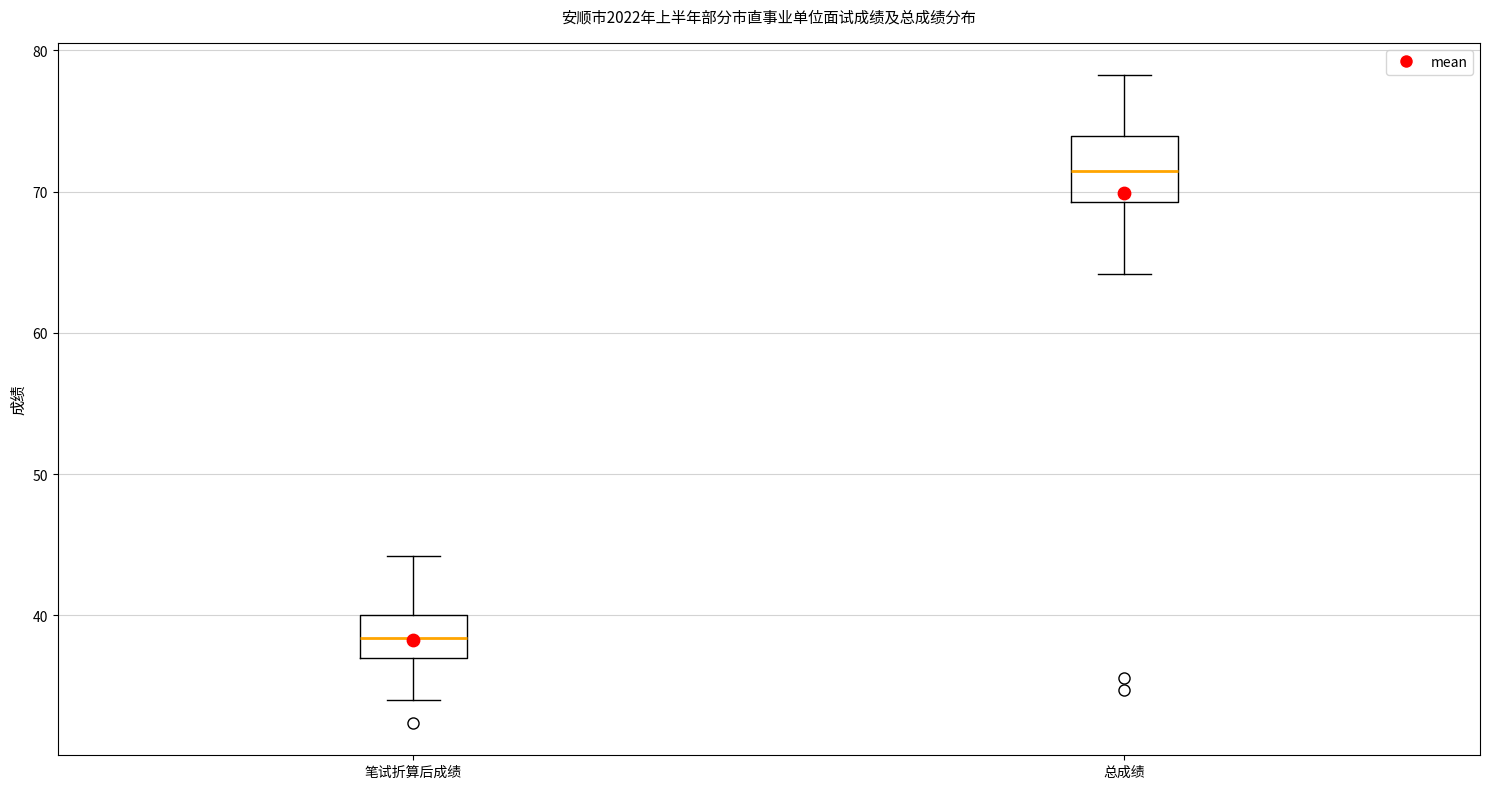

Reading left to right, read every box against the y-axis: the position of its median line, the range the box covers, and the ends of its whiskers. The values are not printed on the chart, so give them approximately, as read against the axis.

笔试折算后成绩: median 38, box 37 to 40, whiskers 34 to 44
总成绩: median 71, box 69 to 74, whiskers 64 to 78